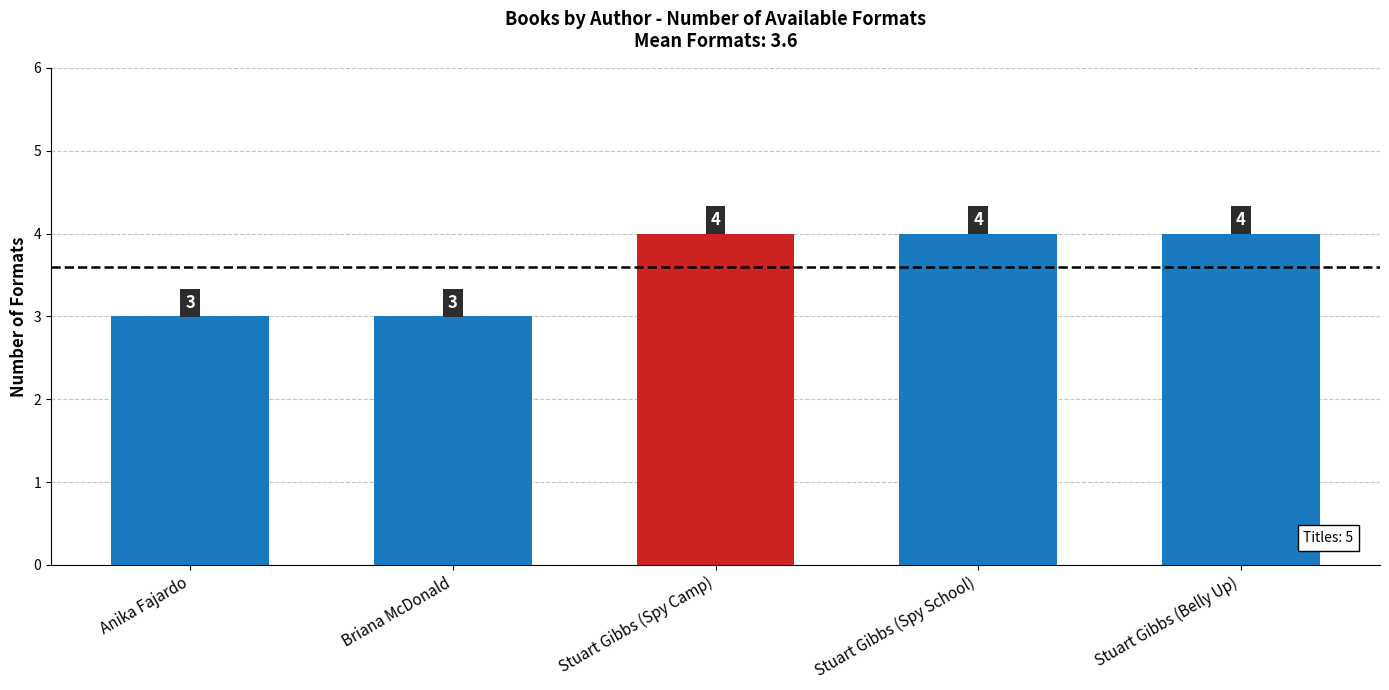

What is the maximum value shown in the chart?

4